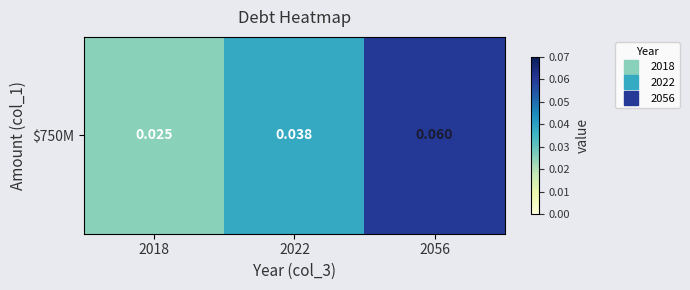

Count the values in the range 0 to 1.

3